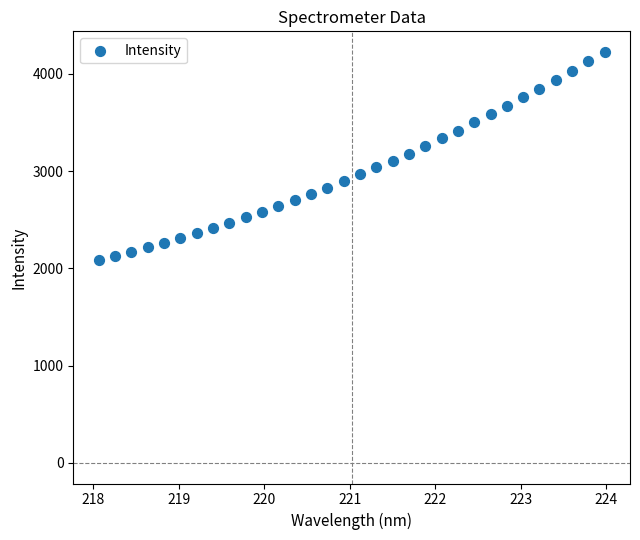

What is the range of Y values (max minus min)?

2144.3